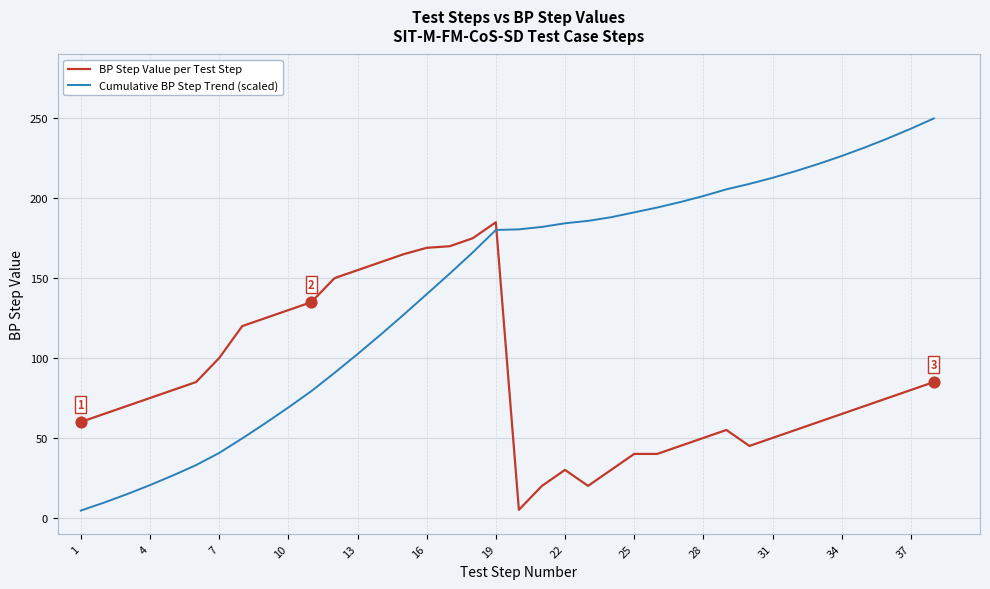

Which series has the largest range (max minus min)?

Cumulative BP Step Trend (scaled)